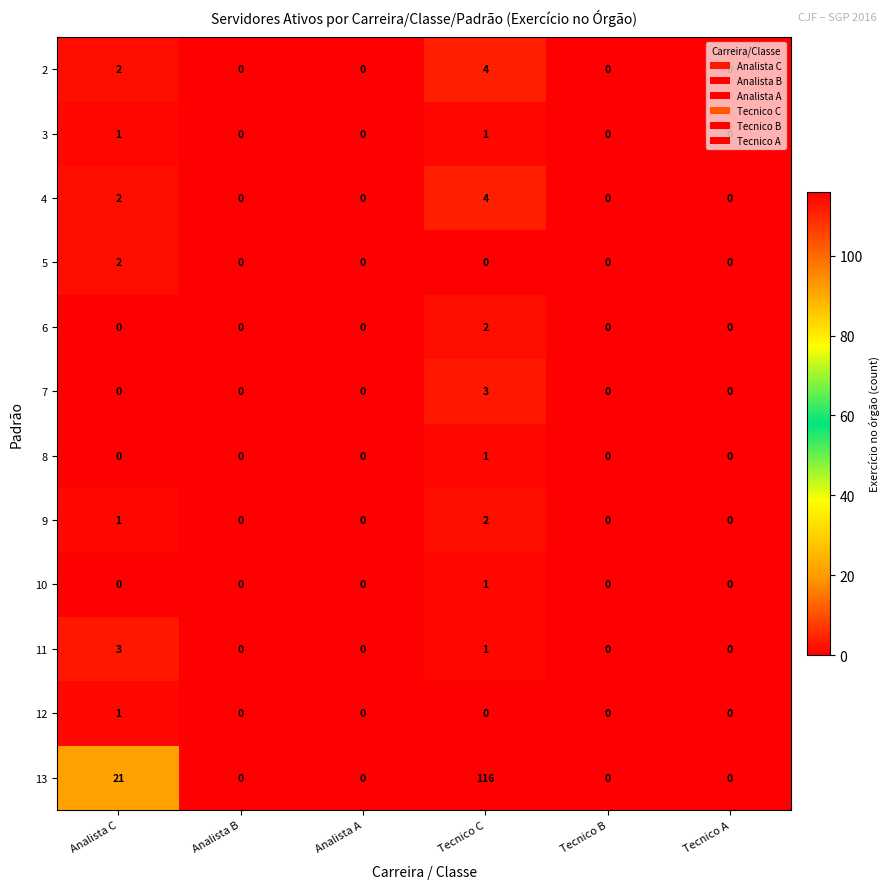

How many series are shown in this chart?

12